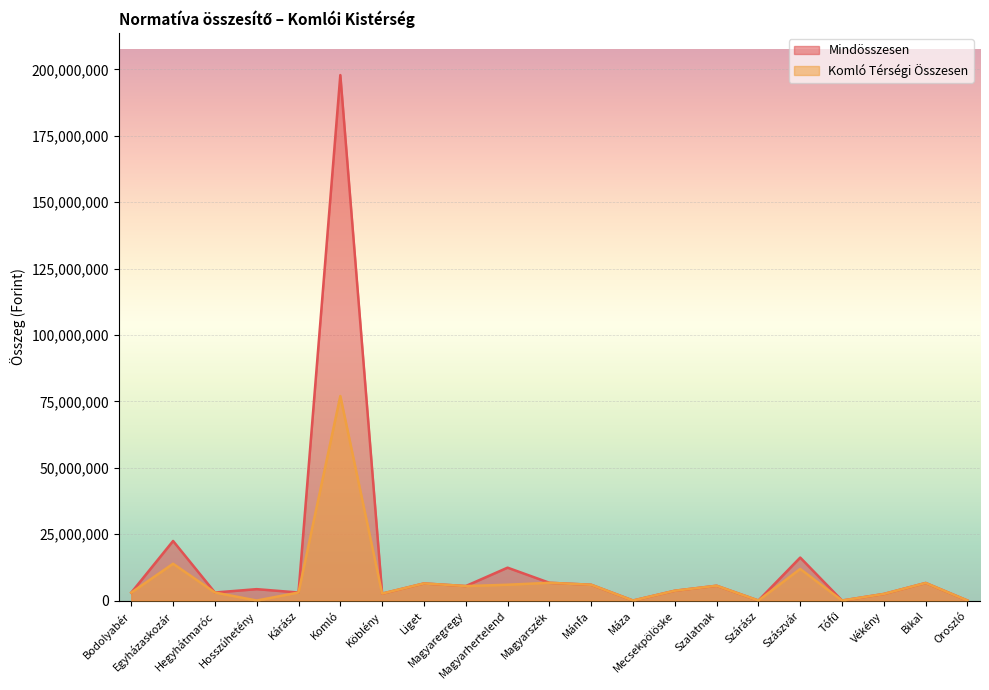

What position from the left is Köblény?

7